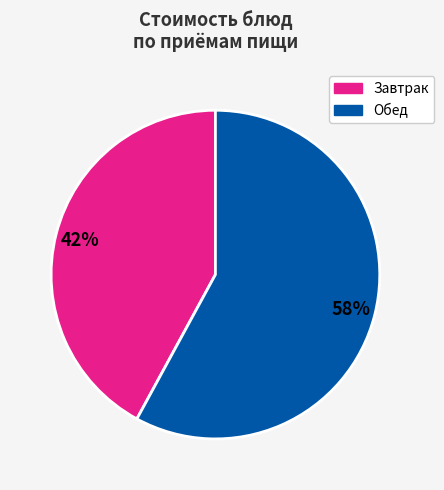

To the nearest percent, what is the average slice percentage?

50%